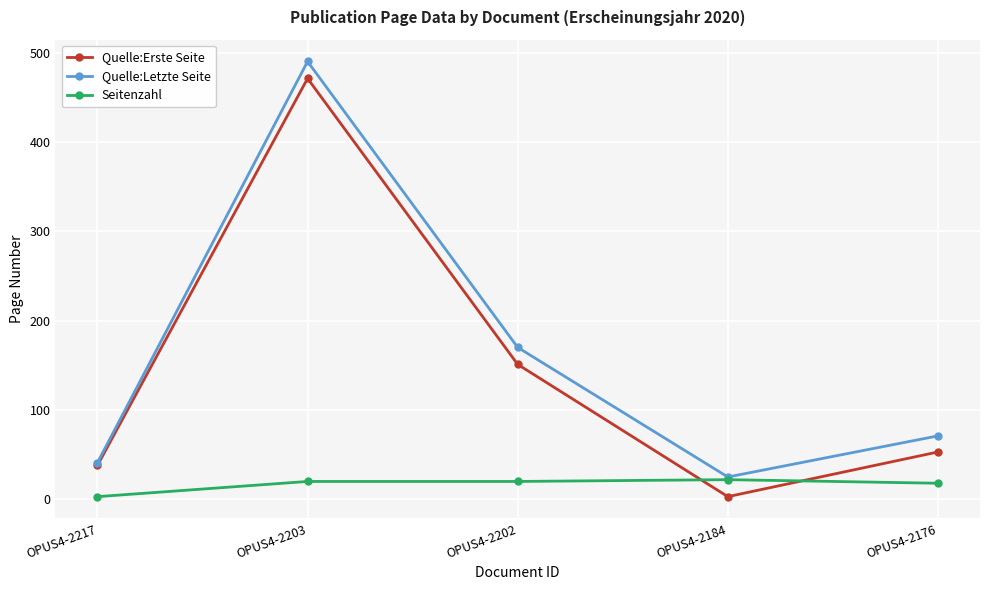

True or false: Quelle:Letzte Seite has more than 2 points higher than both neighbors.

False